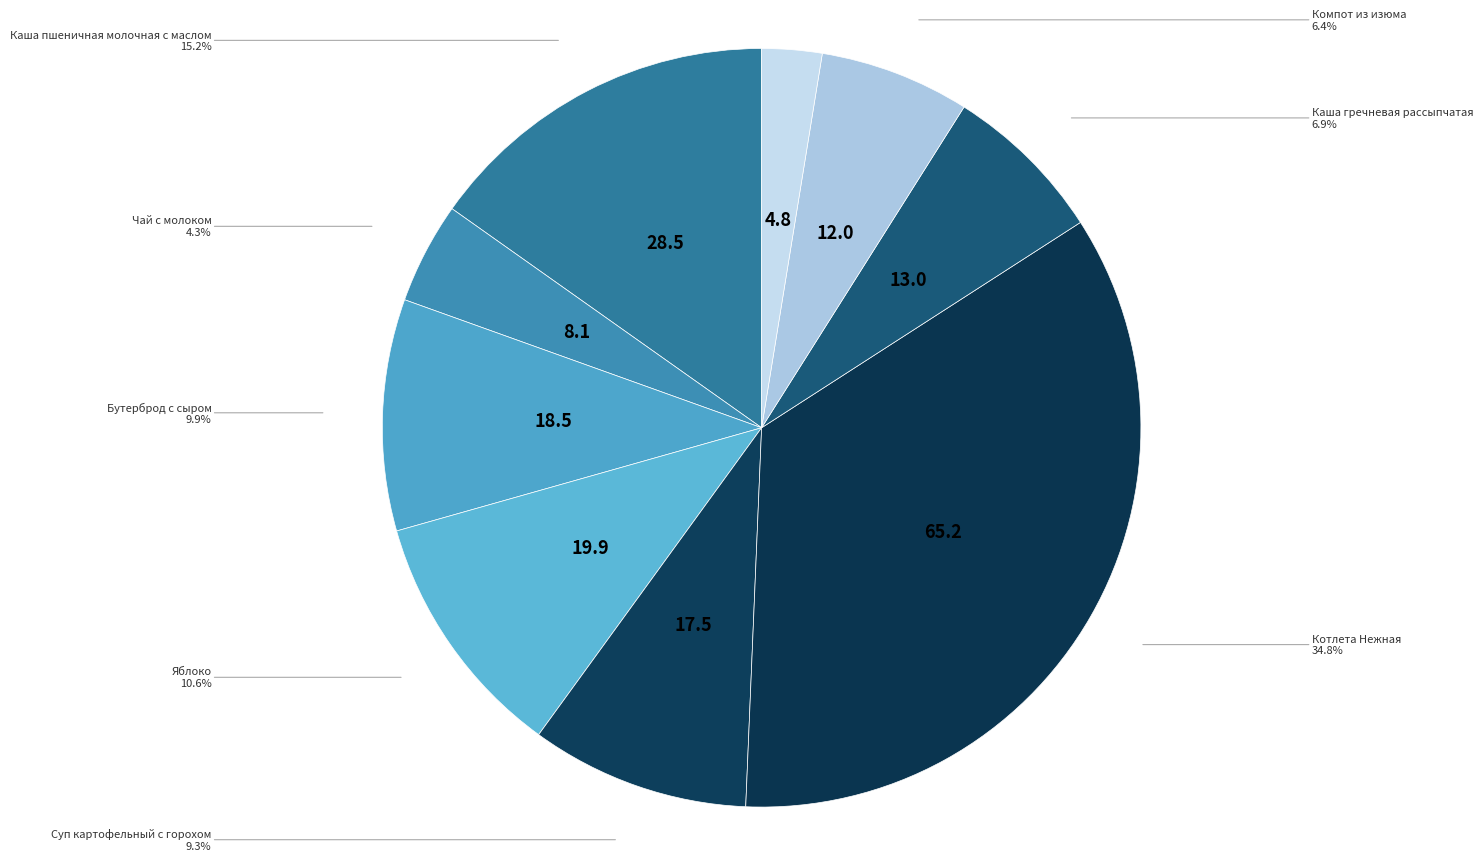

Count the number of slices in the pie.

9